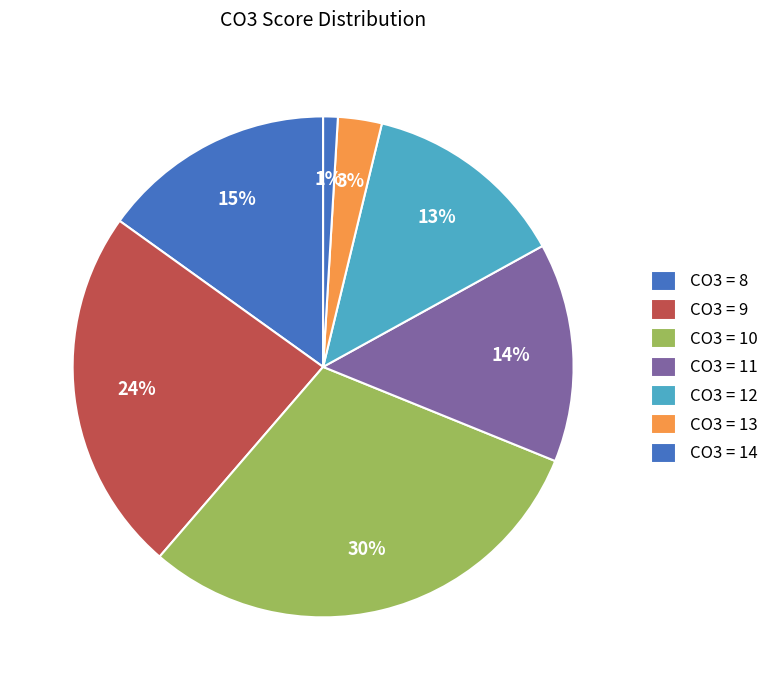

Count the number of slices in the pie.

7